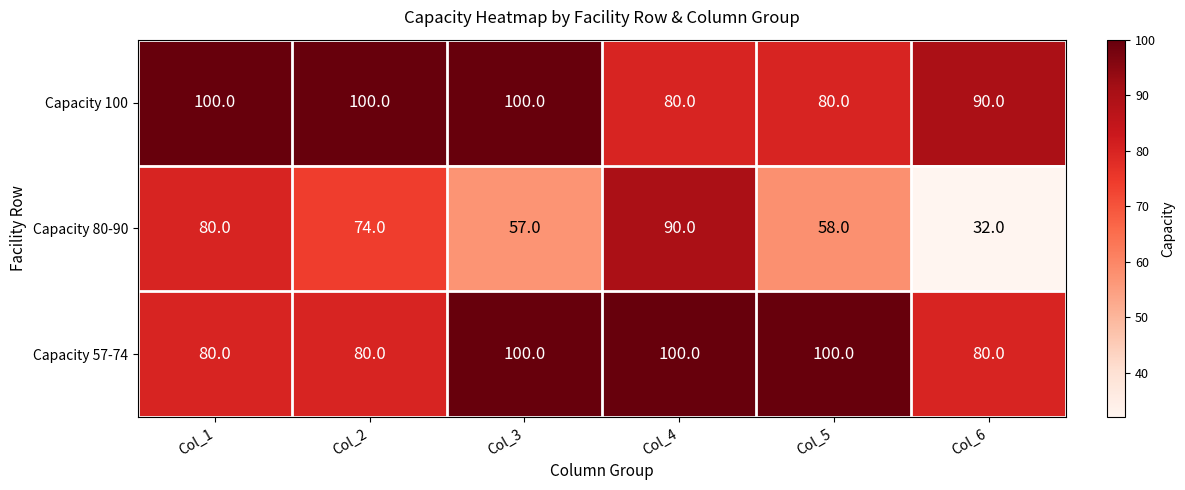

List the labels in order of Capacity 80-90 value, smallest first.

Col_6, Col_3, Col_5, Col_2, Col_1, Col_4